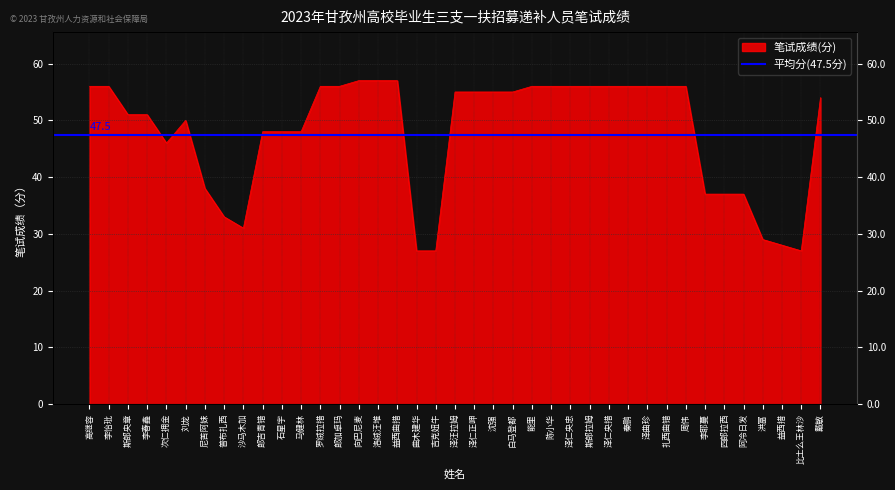

Is it true that the value at 普布扎西 is 20?

False